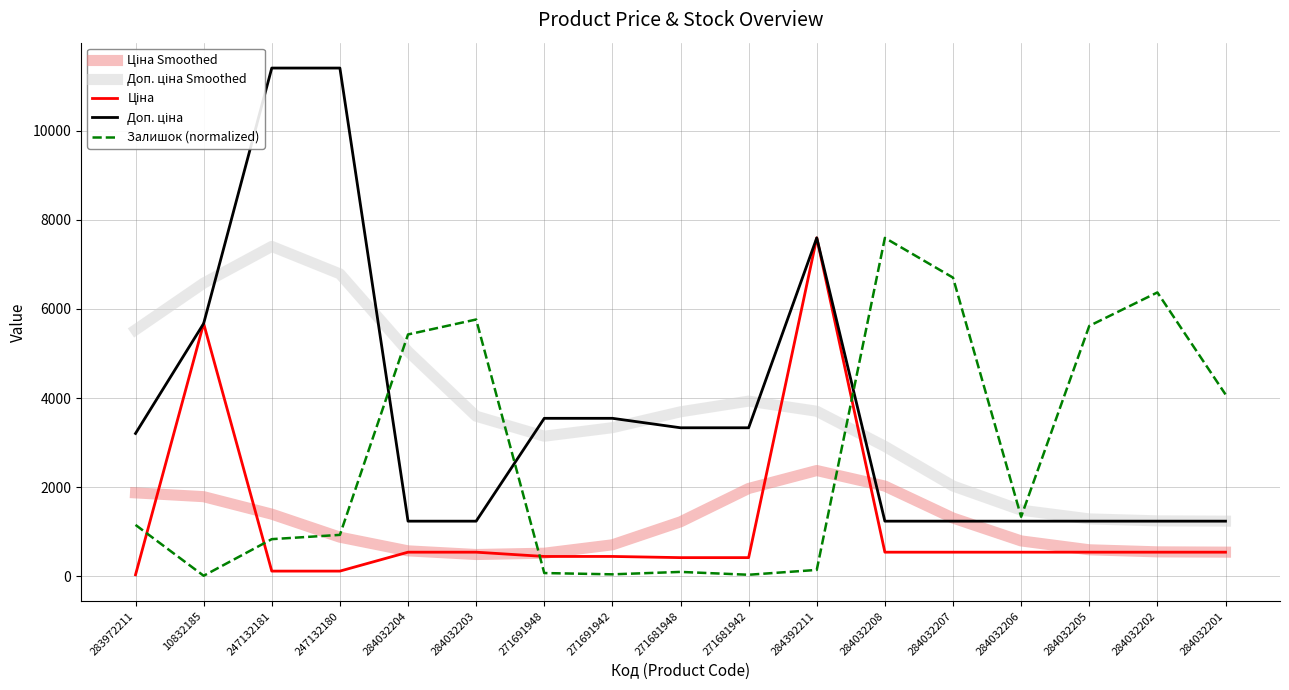

Is it true that Залишок (normalized) equals 10334.6 at 284032202?

False